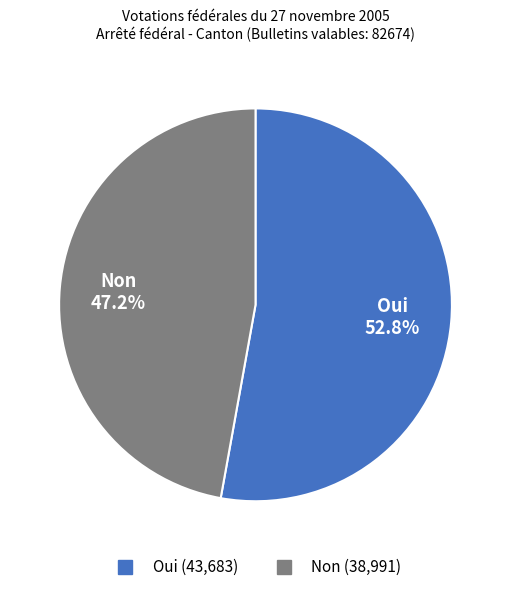

Which category has the smallest portion of the pie?

Non